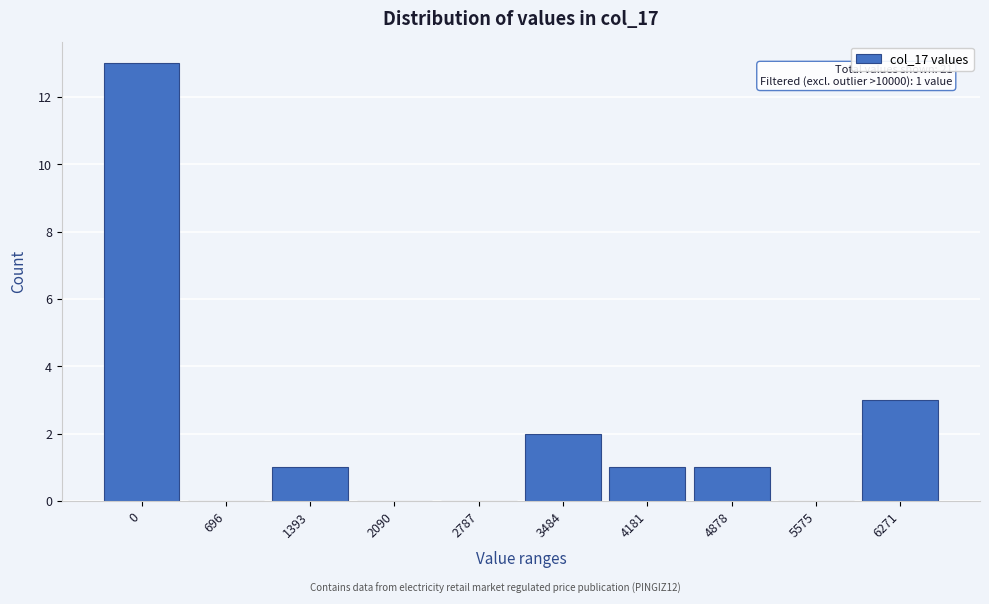

Reading left to right, what are all the values shown in this chart?

0=13	696=0	1393=1	2090=0	2787=0	3484=2	4181=1	4878=1	5575=0	6271=3